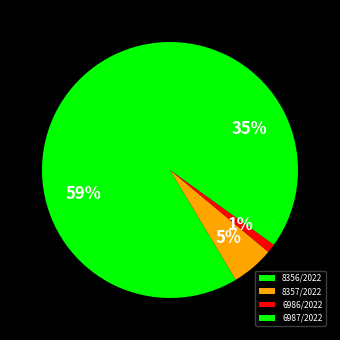

Which category has the biggest portion of the pie?

8356/2022